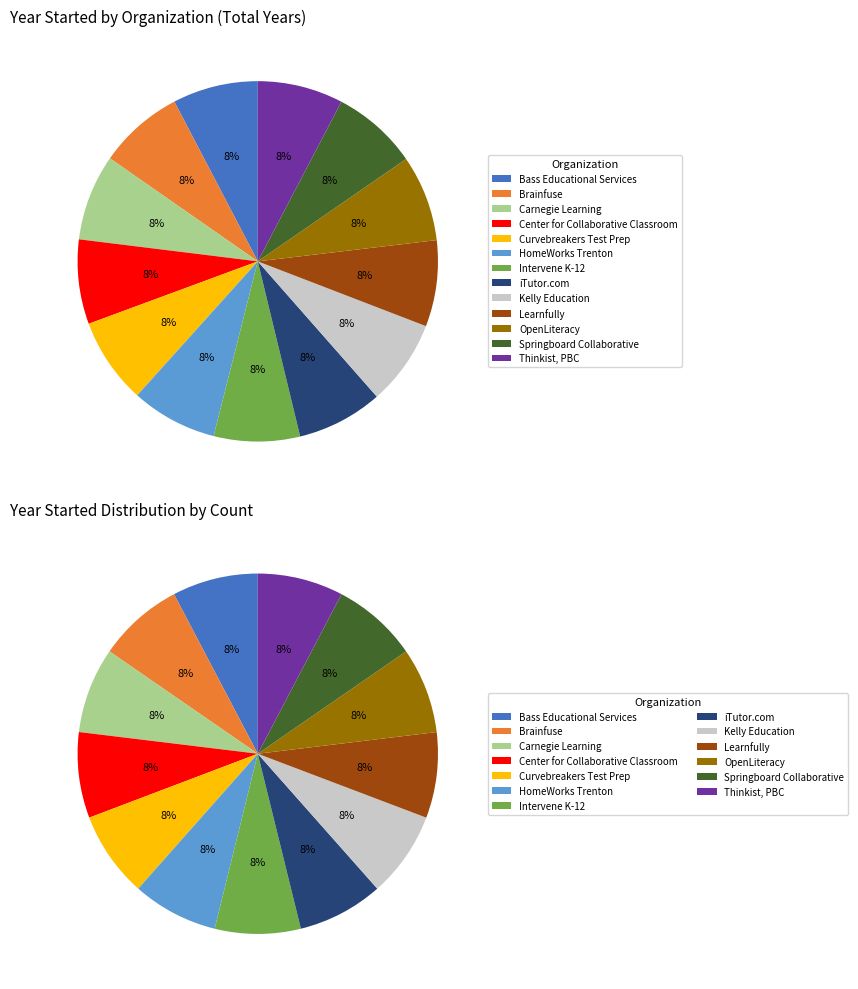

Which has a higher value, OpenLiteracy or Bass Educational Services?

OpenLiteracy